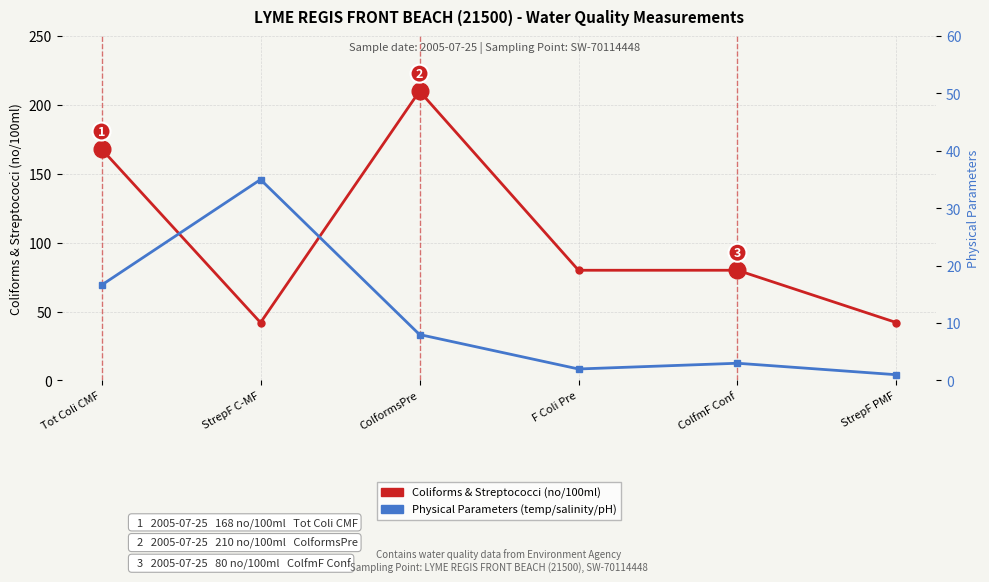

In Physical Parameters (temp/salinity/pH), how many points are lower than both neighbors (excluding endpoints)?

1